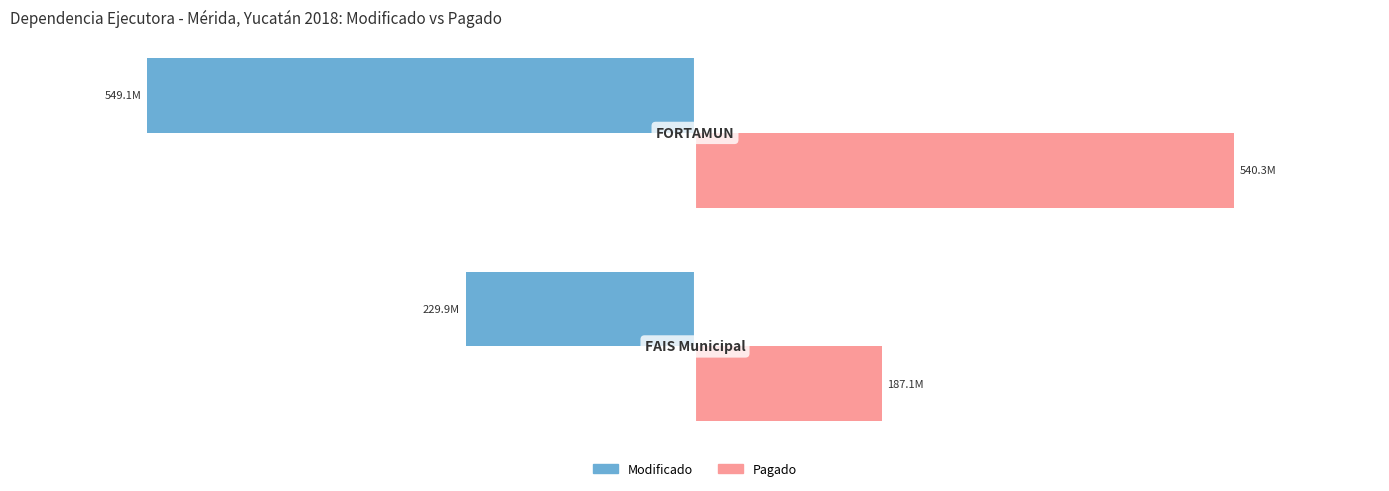

What are all the series names shown in the legend?

Modificado, Pagado